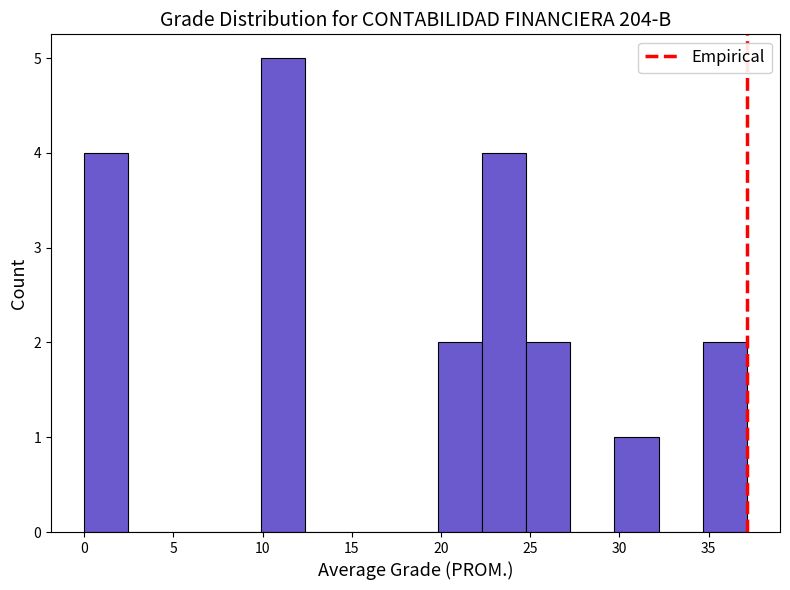

Reading left to right, list every bar in this chart as the range it spans on the x-axis followed by its height. Neither the bar edges nor the heights are printed on the chart, so give them approximately, as read against the axes.

0.0 to 2.5: 4
2.5 to 5.0: 0
5.0 to 7.5: 0
7.5 to 10.0: 0
10.0 to 12.5: 5
12.5 to 15.0: 0
15.0 to 17.5: 0
17.5 to 20.0: 0
20.0 to 22.5: 2
22.5 to 25.0: 4
25.0 to 27.0: 2
27.0 to 29.5: 0
29.5 to 32.0: 1
32.0 to 34.5: 0
34.5 to 37.0: 2